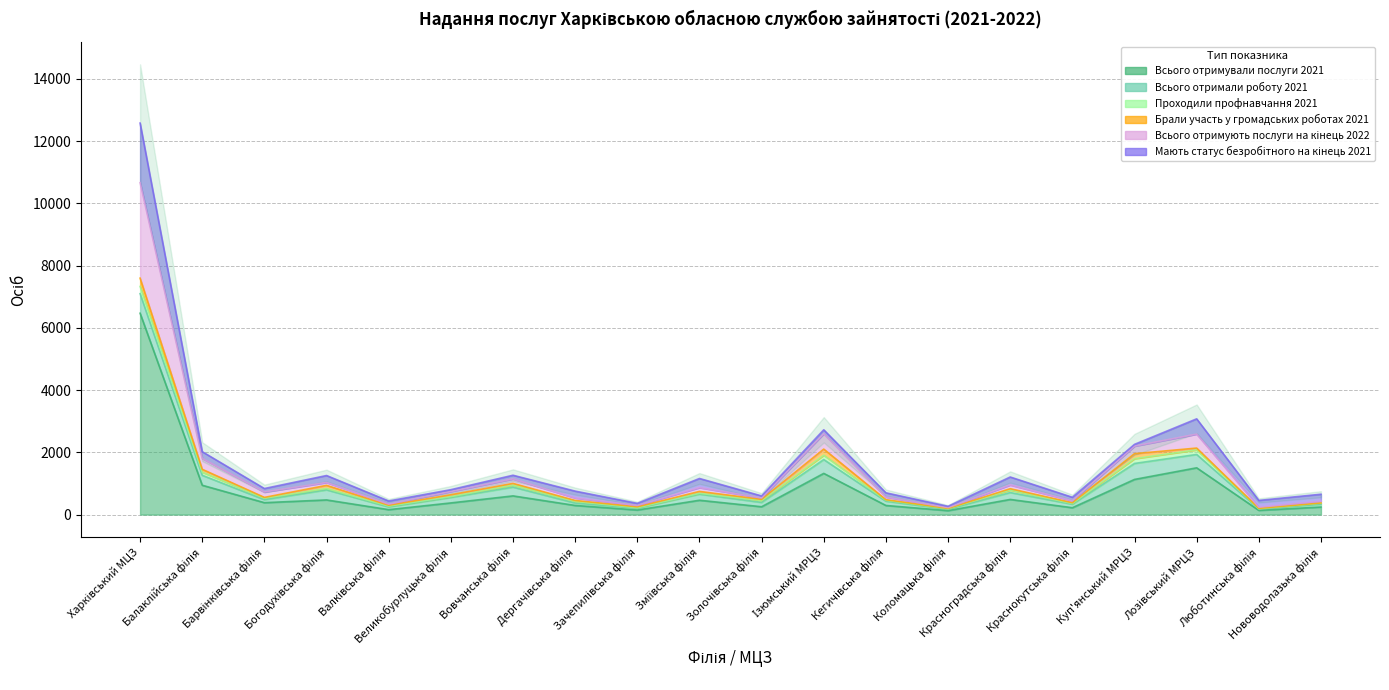

Where is Проходили профнавчання 2021 nearest to the value 121?

Балаклійська філія